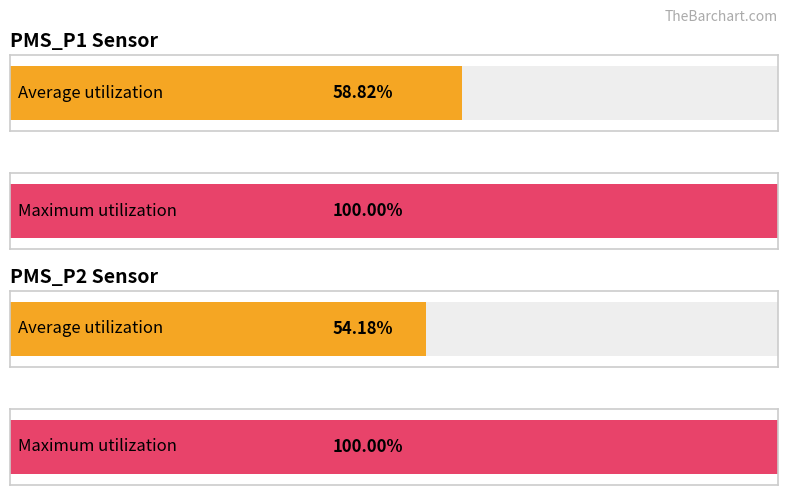

Which series has the largest range (max minus min)?

PMS_P2